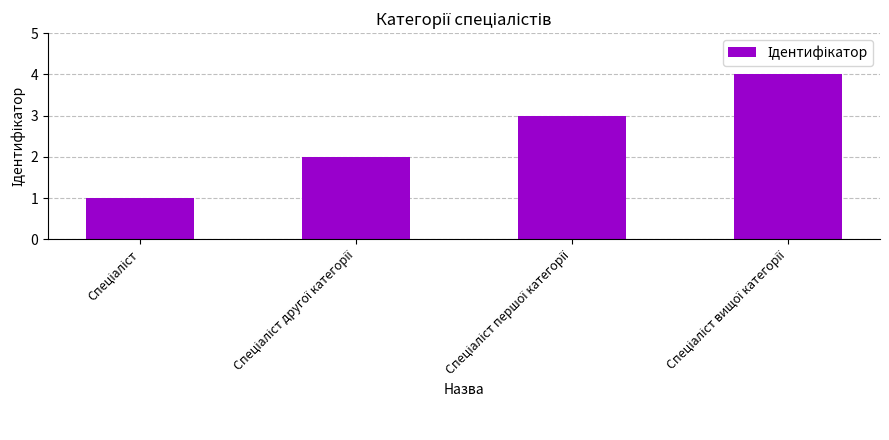

Reading left to right, extract all data points from this chart.

1	2	3	4